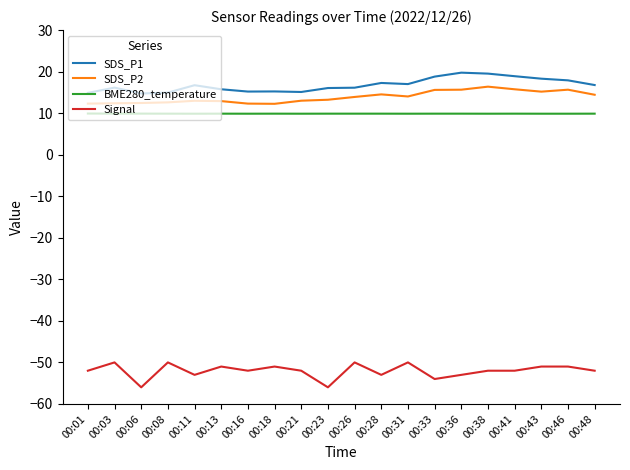

What is the minimum value for SDS_P1?

14.7